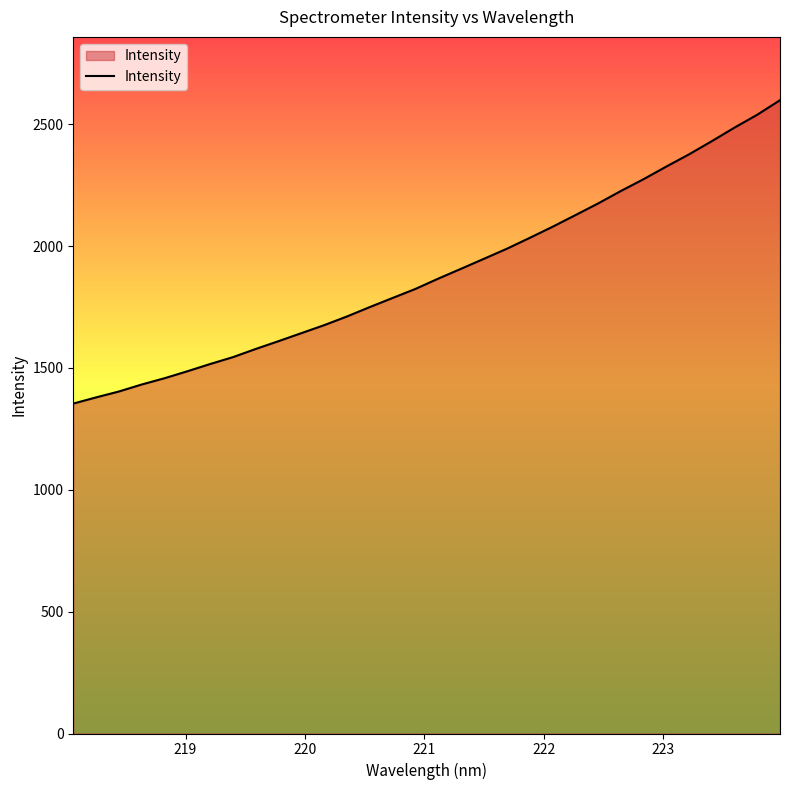

How many lines are shown in the chart?

1